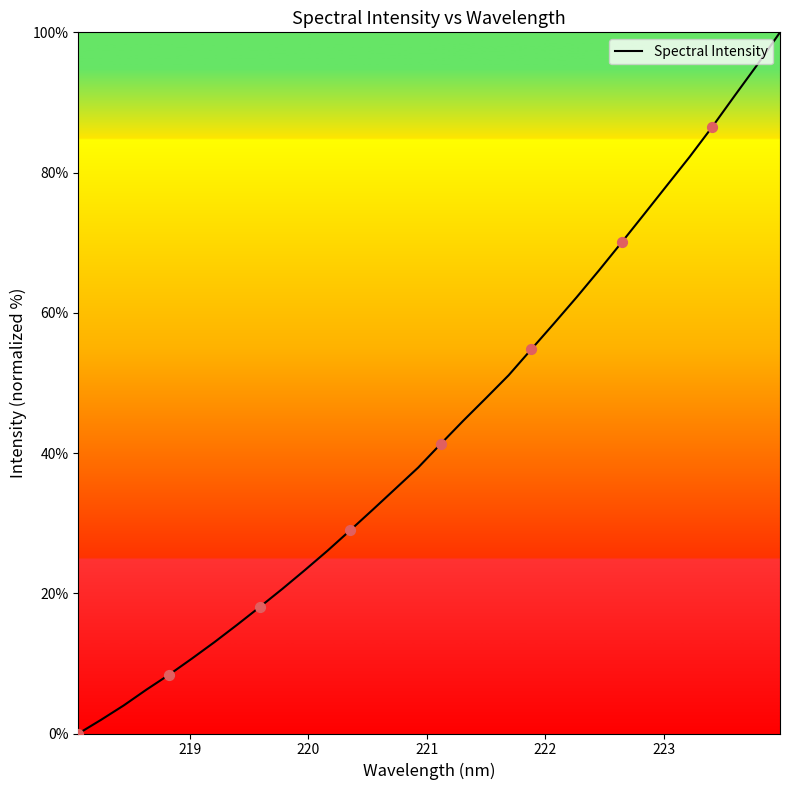

What is the maximum value shown in the chart?

100.0